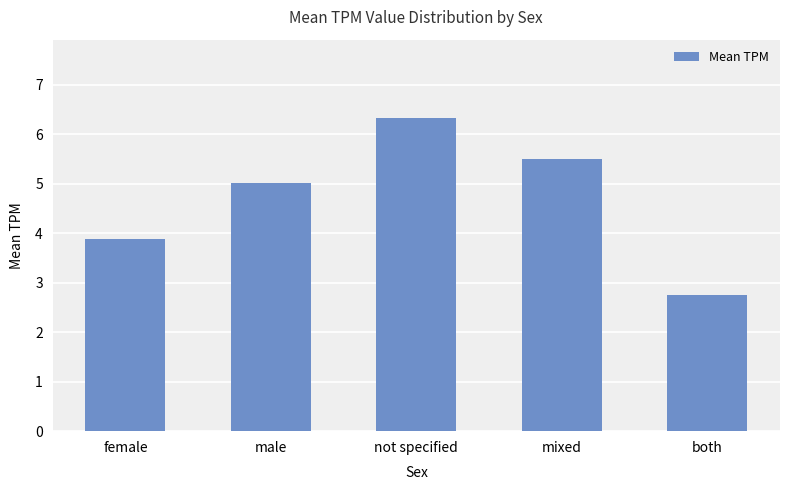

What is the maximum value shown in the chart?

6.3